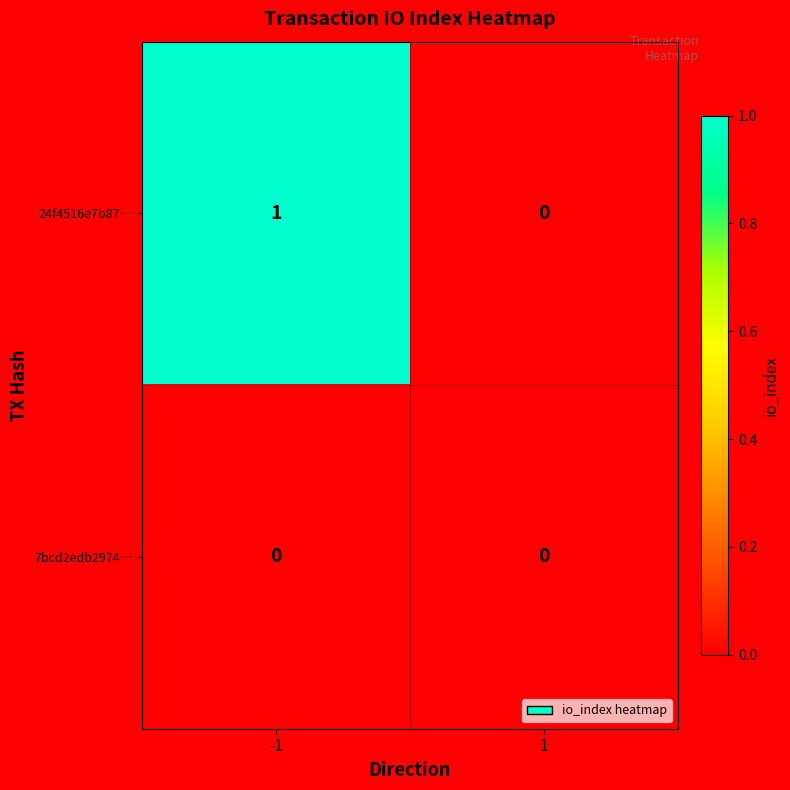

How many data points does each series have?

2